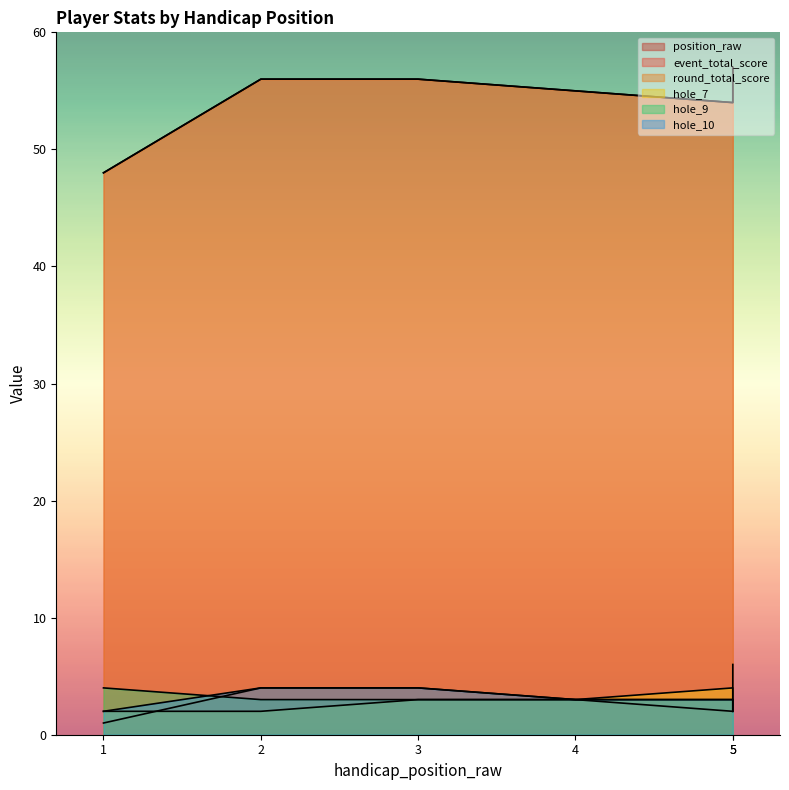

Between 3 and 1, which is larger?

3